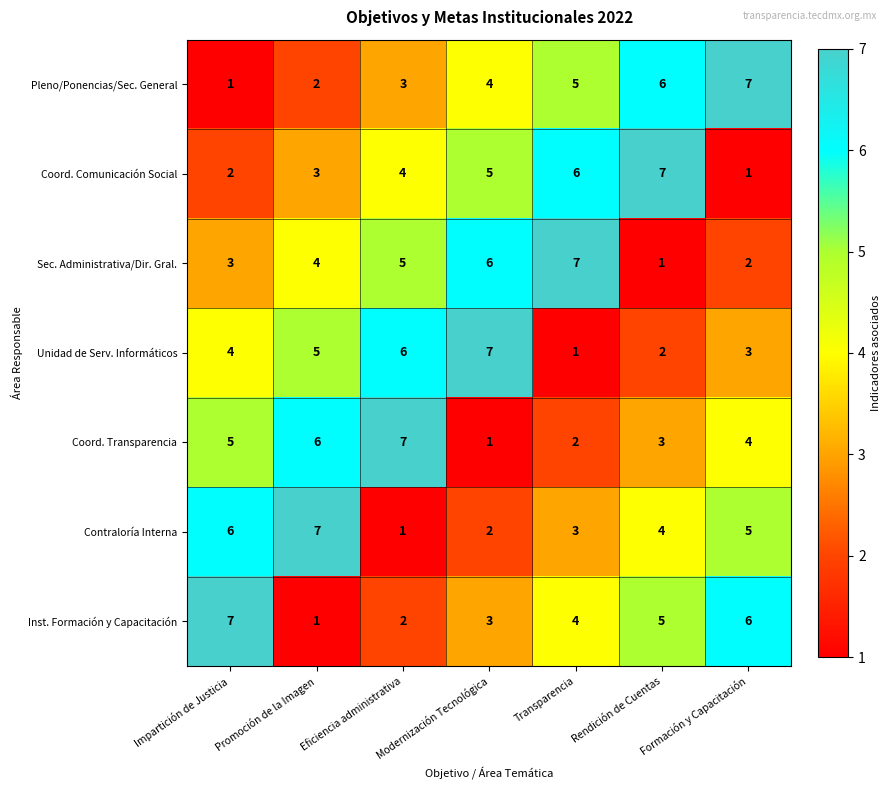

Which series changed the most between Eficiencia administrativa and Modernización Tecnológica?

Coord. Transparencia